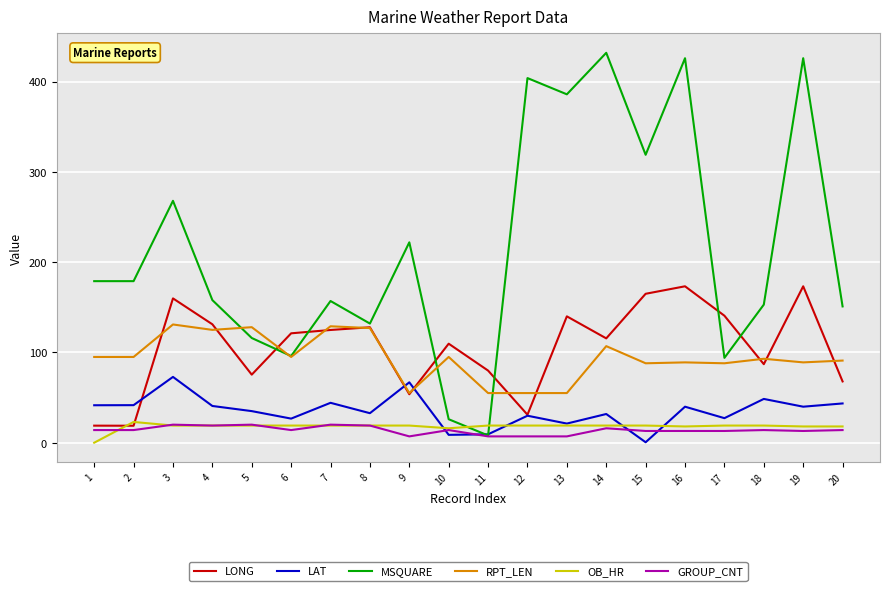

The LAT series shows 22.6 at 16. True or false?

False